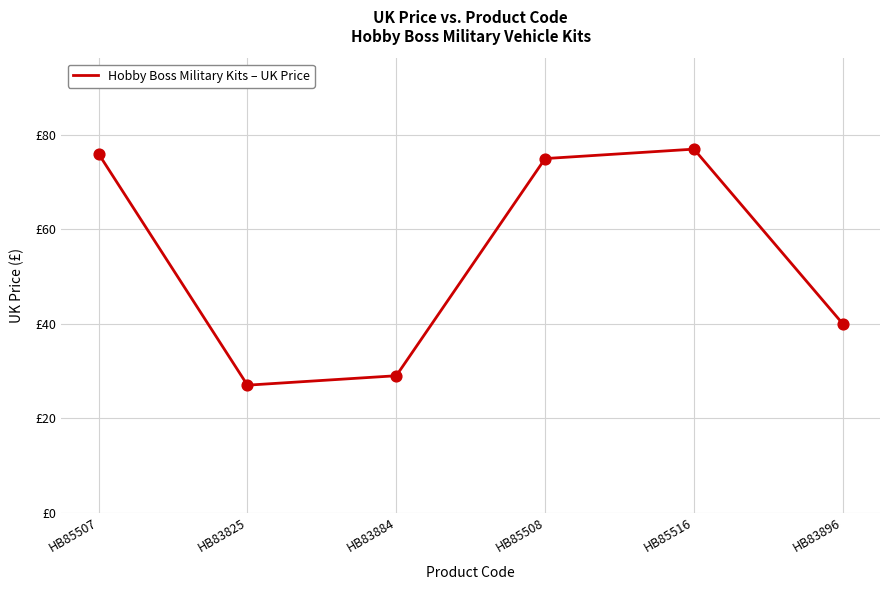

Is this an area chart (filled region under the line)?

No